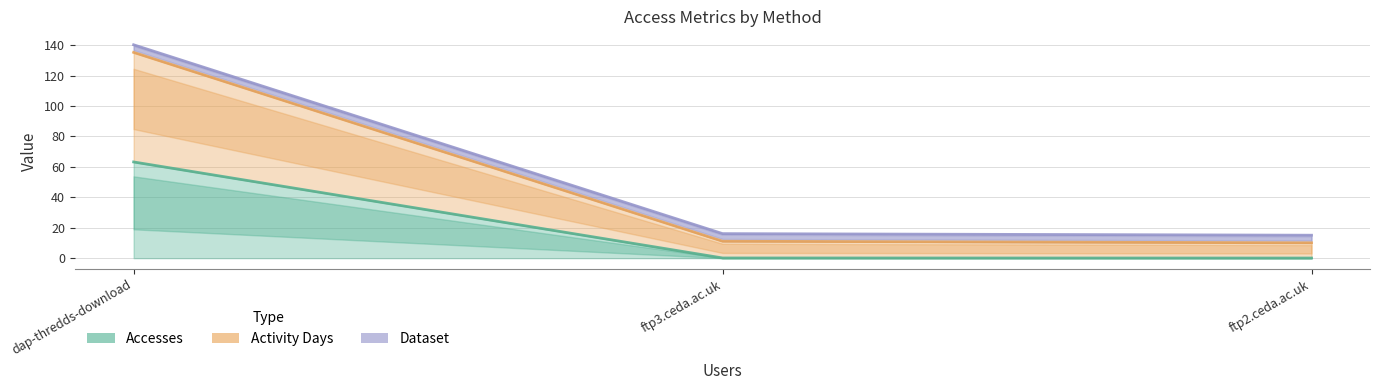

What is the value of the Activity Days point at the 2nd from the left?

11.1